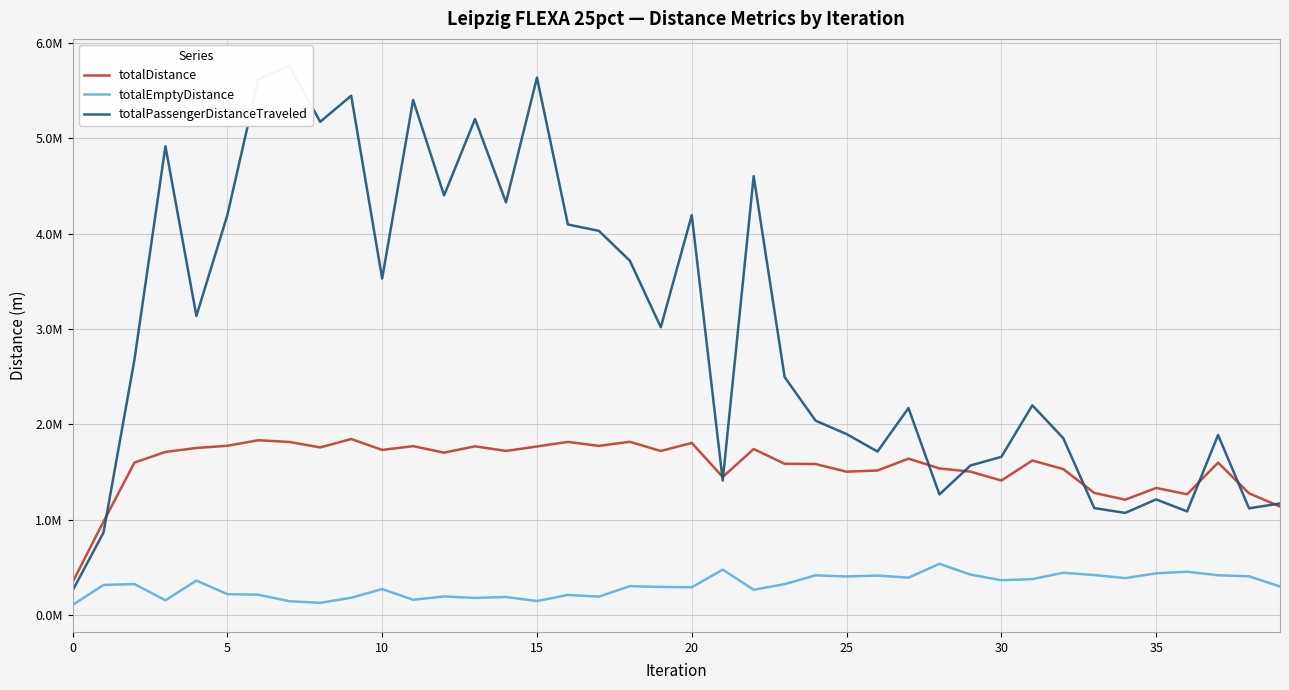

In totalEmptyDistance, how many points are higher than both neighbors (excluding endpoints)?

13